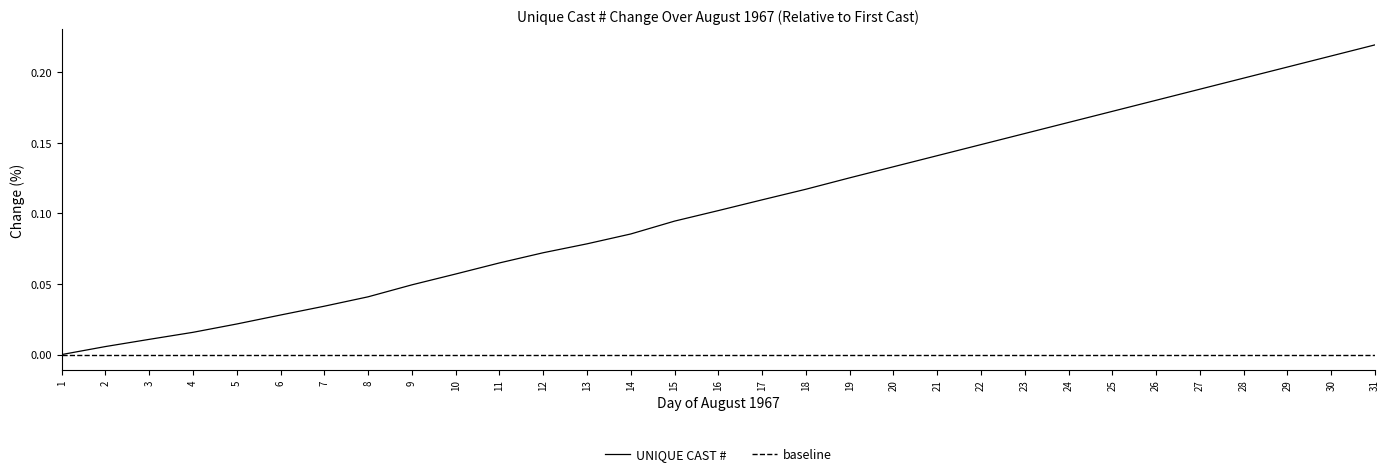

What is the maximum value shown in the chart?

0.2